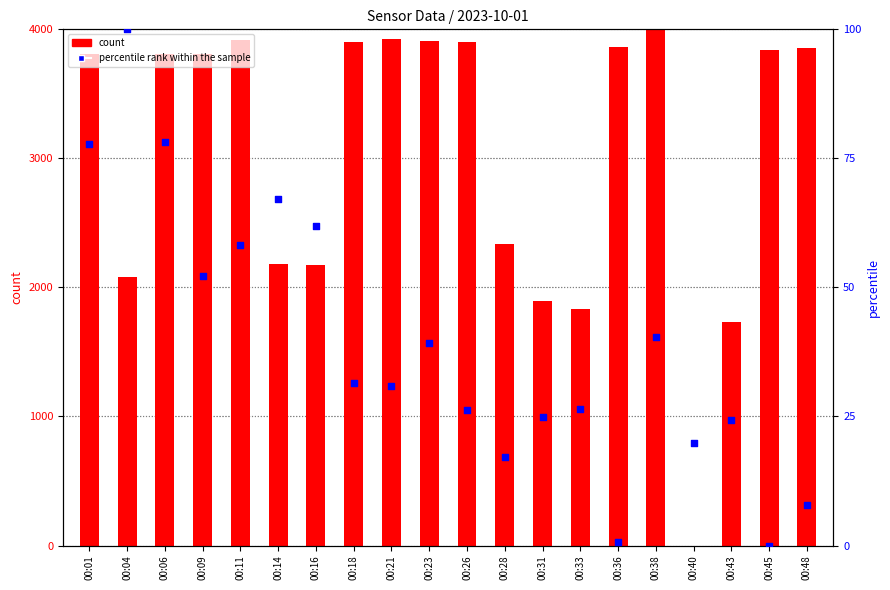

At which category is the sum across all series the highest?

00:38